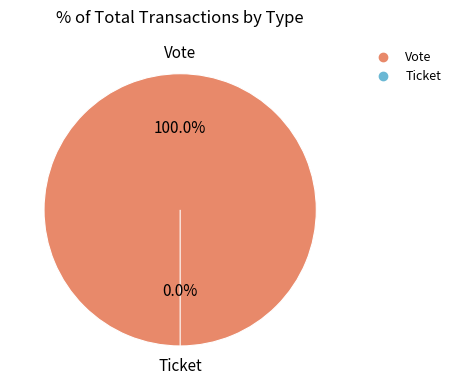

How many segments does this pie chart have?

2